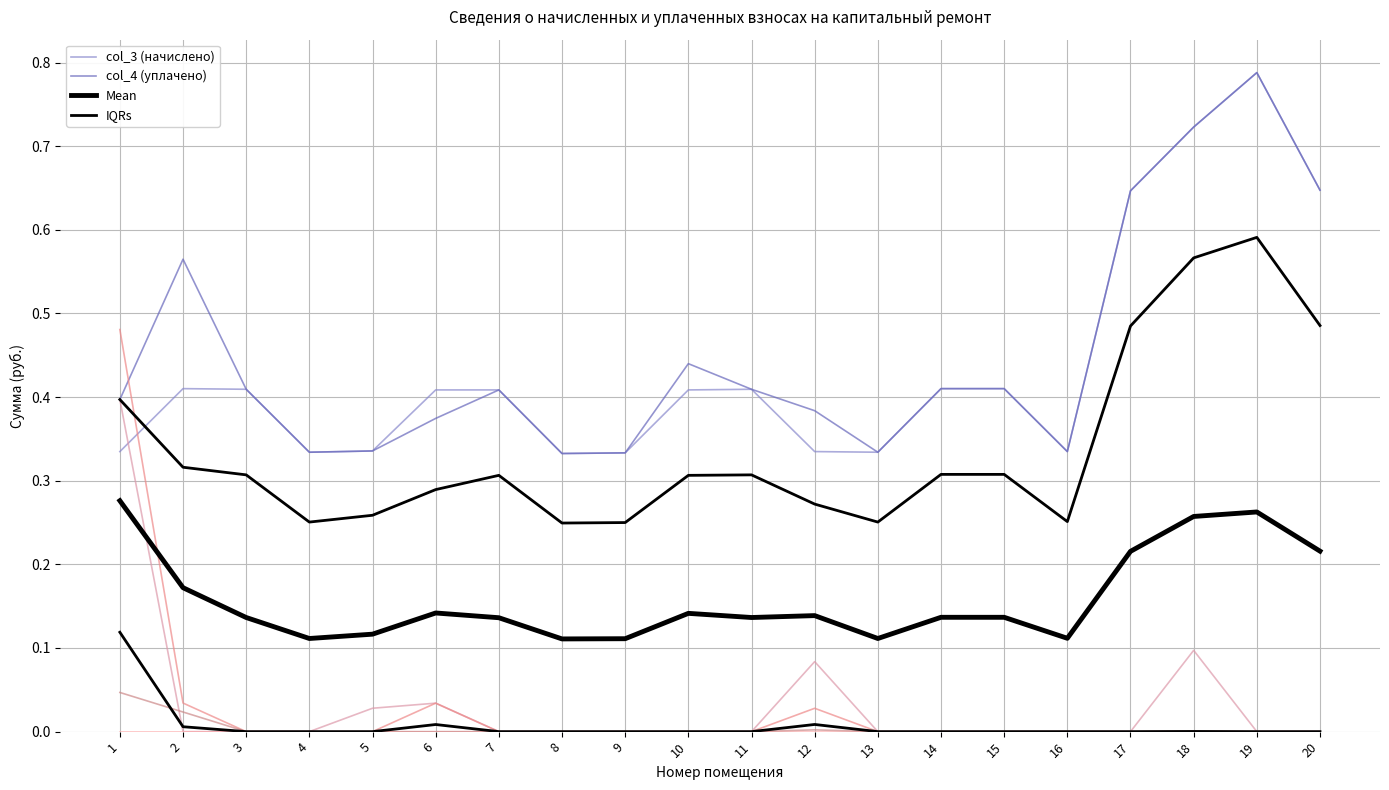

The col_1 (задолженность) series shows -0.2 at 10. True or false?

False